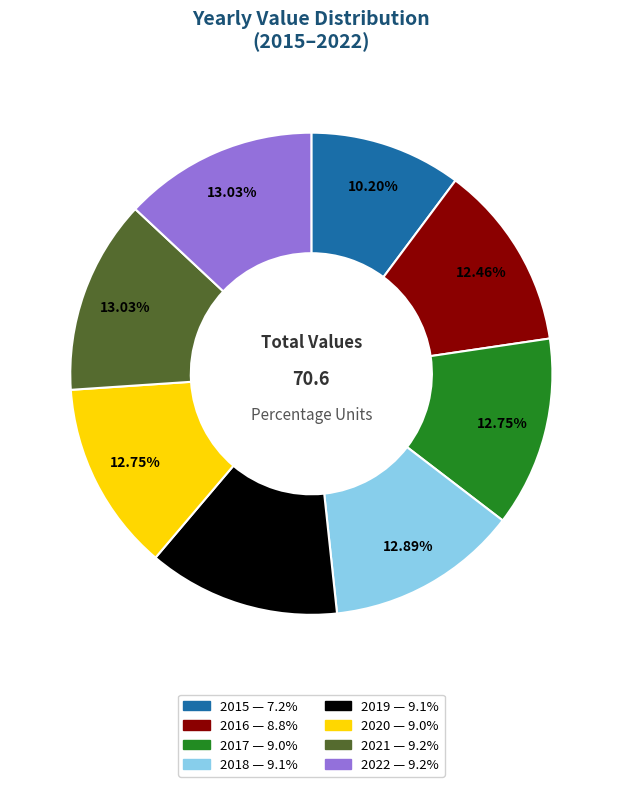

Do 2021 and 2018 together represent more than half of the pie?

No